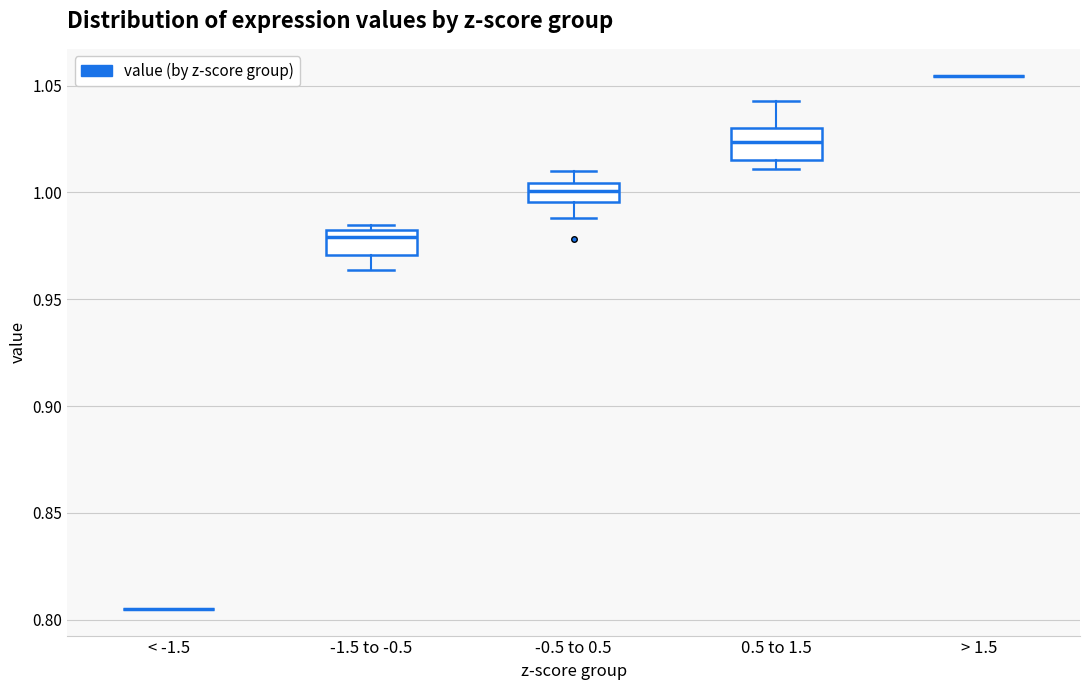

Reading left to right, read every box against the y-axis: the position of its median line, the range the box covers, and the ends of its whiskers. The values are not printed on the chart, so give them approximately, as read against the axis.

< -1.5: box collapsed to a line at 0.805, whiskers 0.805 to 0.805
-1.5 to -0.5: median 0.980 (just below the box's upper edge), box 0.970 to 0.980, whiskers 0.965 to 0.985
-0.5 to 0.5: median 1.000, box 0.995 to 1.005, whiskers 0.990 to 1.010
0.5 to 1.5: median 1.025, box 1.015 to 1.030, whiskers 1.010 to 1.045
> 1.5: box collapsed to a line at 1.055, whiskers 1.055 to 1.055